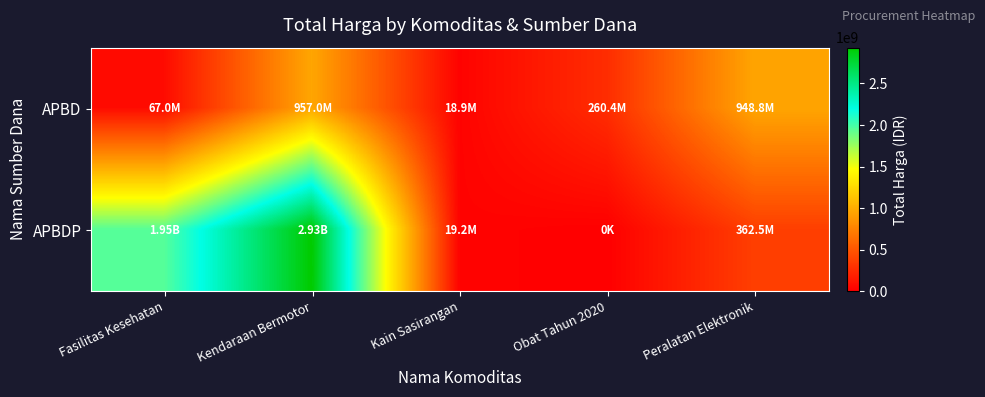

Rank the series by their maximum value, from lowest to highest.

APBD, APBDP